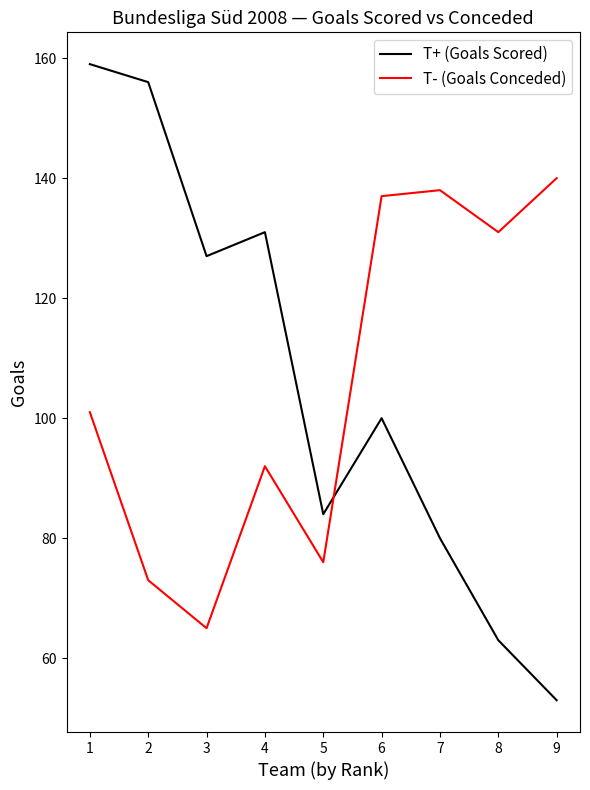

Which series has the widest spread of values?

T+ (Goals Scored)